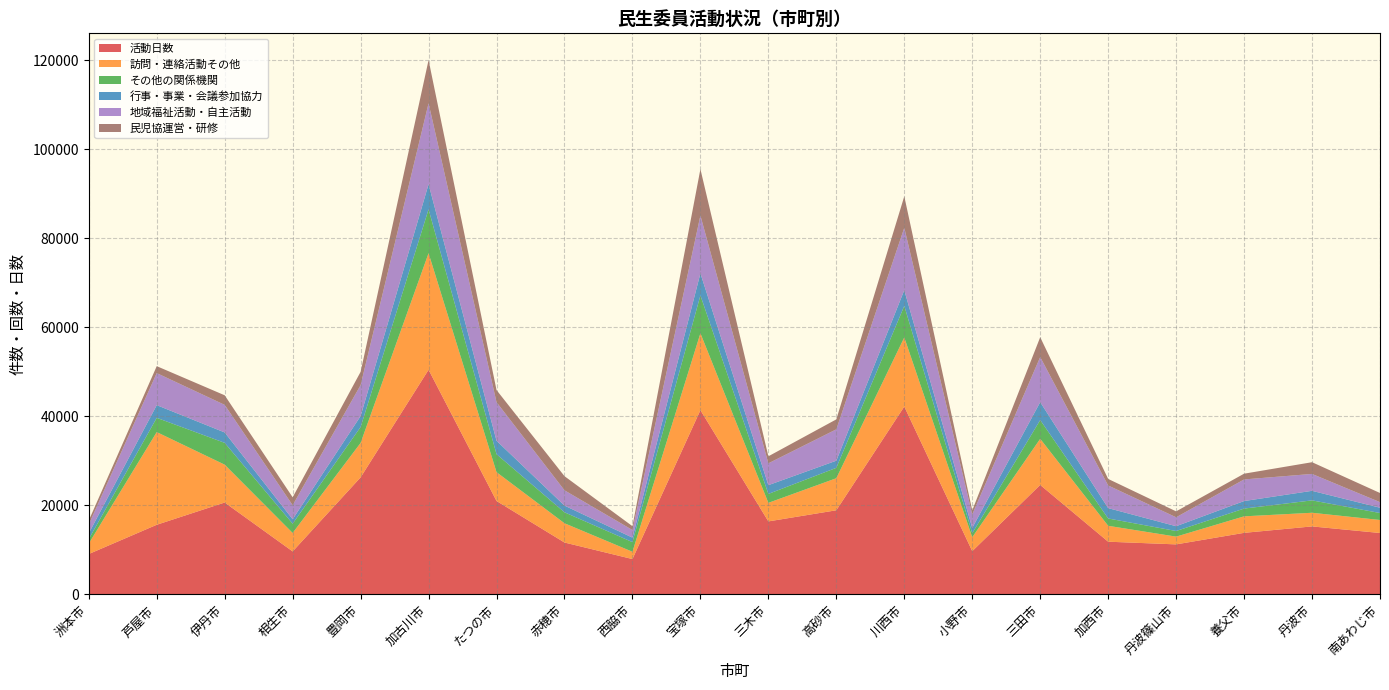

Reading left to right, transcribe all the data shown in this chart.

活動日数: 9058	15631	20629	9641	26284	50461	20974	11643	7926	41384	16386	18889	42193	9703	24582	11827	11225	13816	15262	13782
訪問・連絡活動その他: 2357	20827	8504	4149	7741	26193	6480	4326	1640	17282	4169	7200	15540	3126	10363	3572	1743	3709	3067	2925
その他の関係機関: 990	3198	4904	2078	3571	9854	4031	2462	2163	8498	2005	2334	7076	893	4215	1642	1261	1743	2782	1564
行事・事業・会議参加協力: 1308	2854	2337	1002	2464	5644	3026	1509	1014	4963	1970	1607	3538	1194	4024	2331	1079	1691	2148	1192
地域福祉活動・自主活動: 1976	7203	6196	3154	6961	18187	8668	3434	1708	12993	4906	7048	14018	3026	10137	5087	2006	4857	3796	1252
民児協運営・研修: 899	1555	2153	1783	2973	9709	2719	3174	861	10414	1578	2235	7064	924	4453	1472	1330	1292	2632	2055